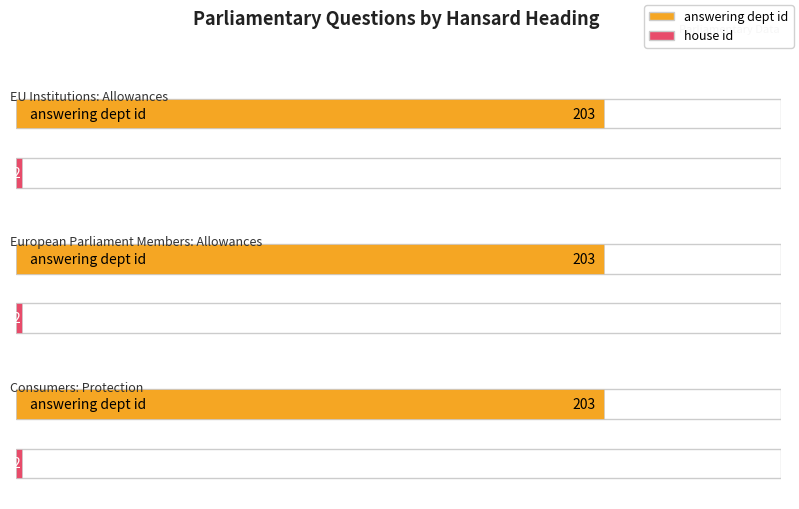

Which has a higher value, Consumers: Protection or European Parliament Members: Allowances?

Consumers: Protection